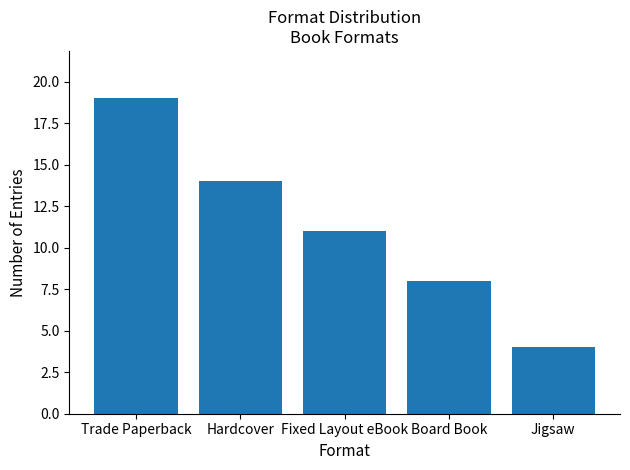

Count the number of data series in this chart.

1